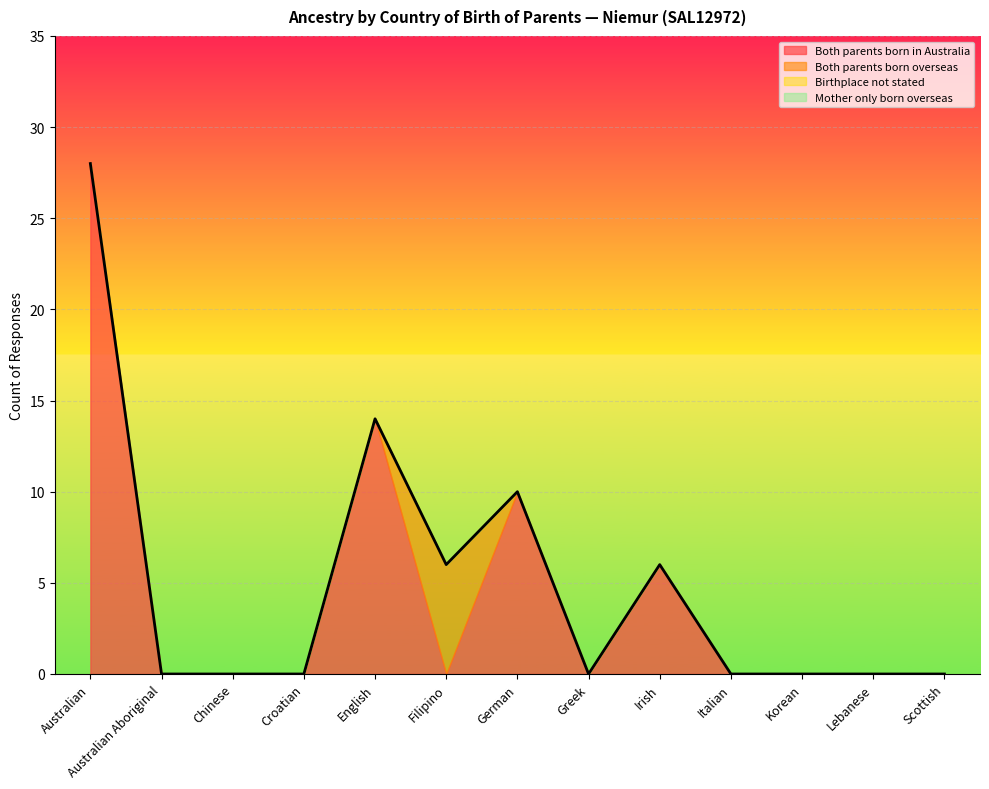

Which series changed the most between Croatian and Lebanese?

Both parents born in Australia